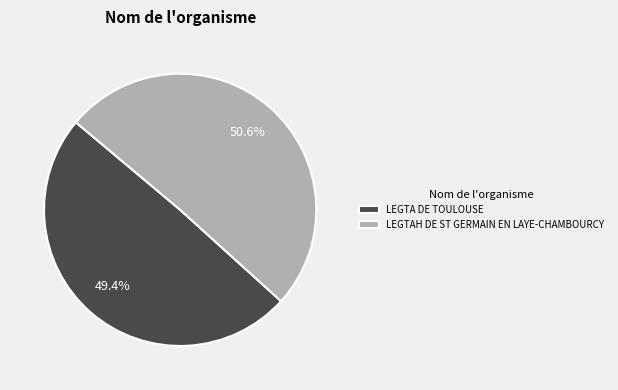

To the nearest percent, what portion does LEGTA DE TOULOUSE represent?

49%